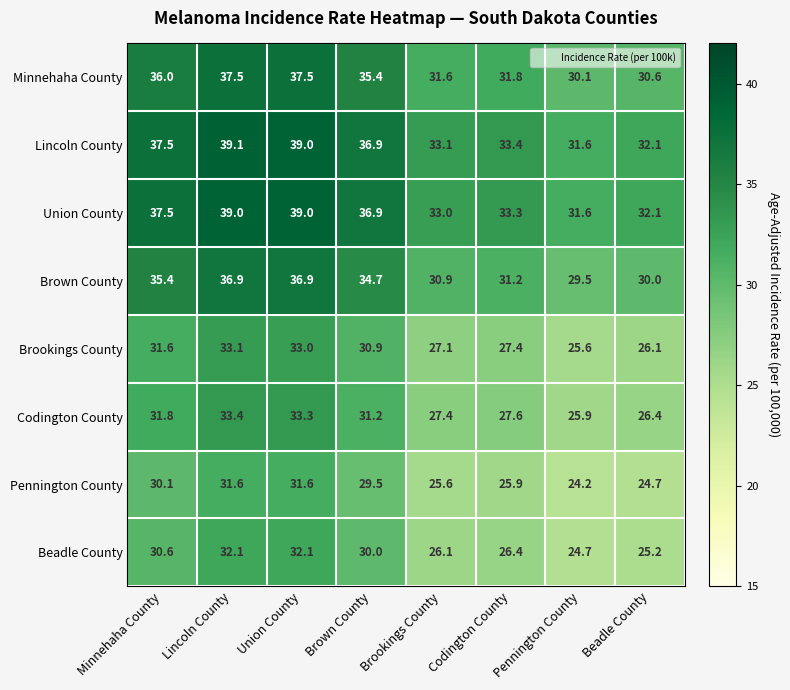

What is the difference between the second highest and second lowest values in the Codington County series?

6.9